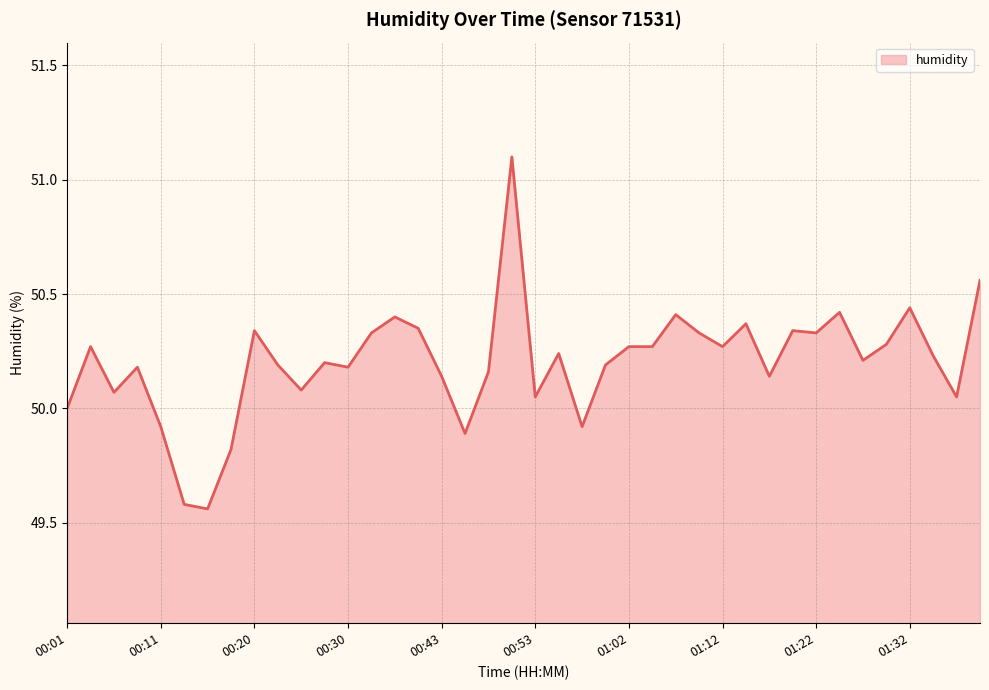

What is the difference between the maximum and minimum values?

1.5